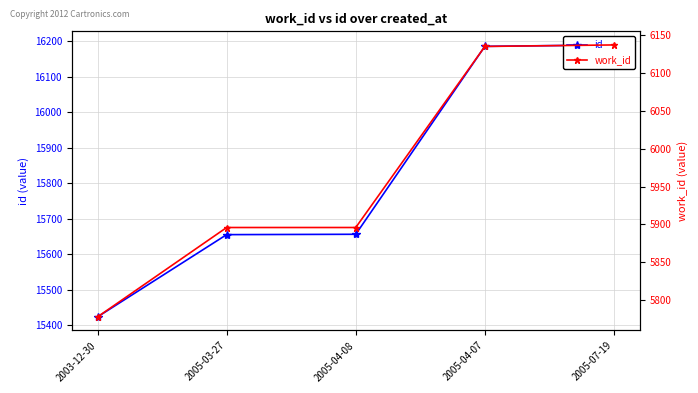

Rank the series by their average value, from highest to lowest.

id, work_id